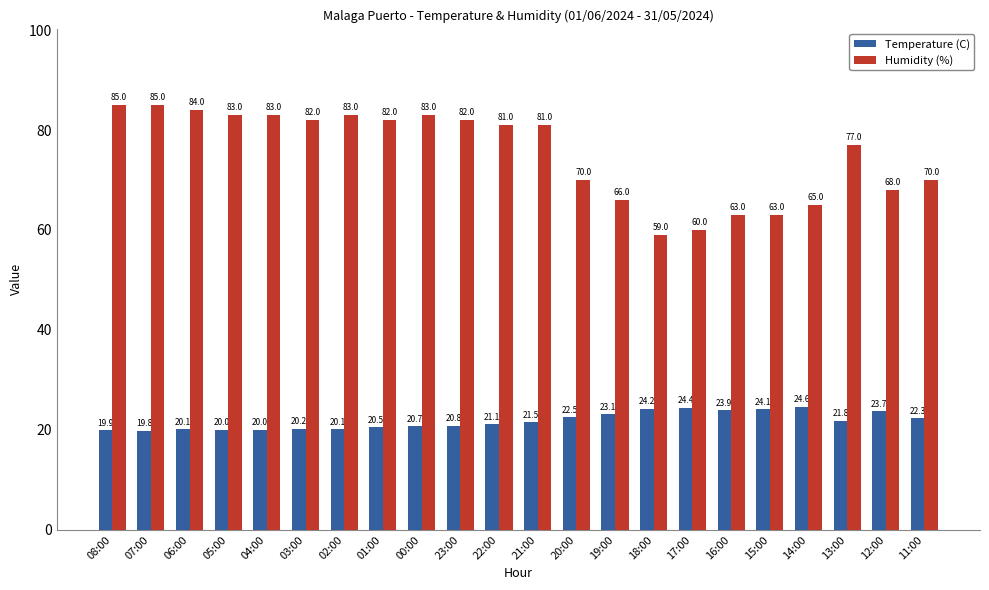

How many bars are there in each group?

2